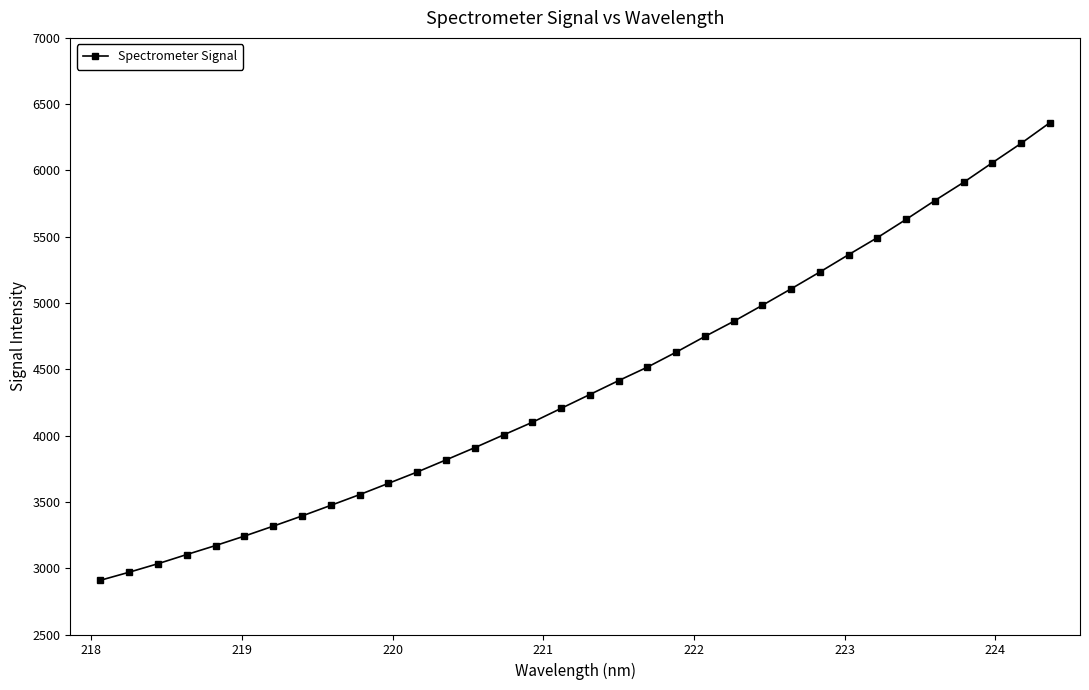

What is the average value?

4387.6